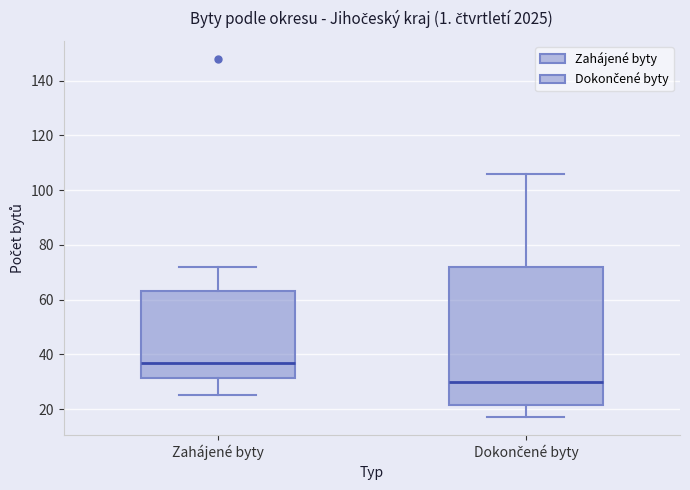

Reading left to right, read every box against the y-axis: the position of its median line, the range the box covers, and the ends of its whiskers. The values are not printed on the chart, so give them approximately, as read against the axis.

Zahájené byty: median 38, box 32 to 64, whiskers 26 to 72
Dokončené byty: median 30, box 22 to 72, whiskers 18 to 106